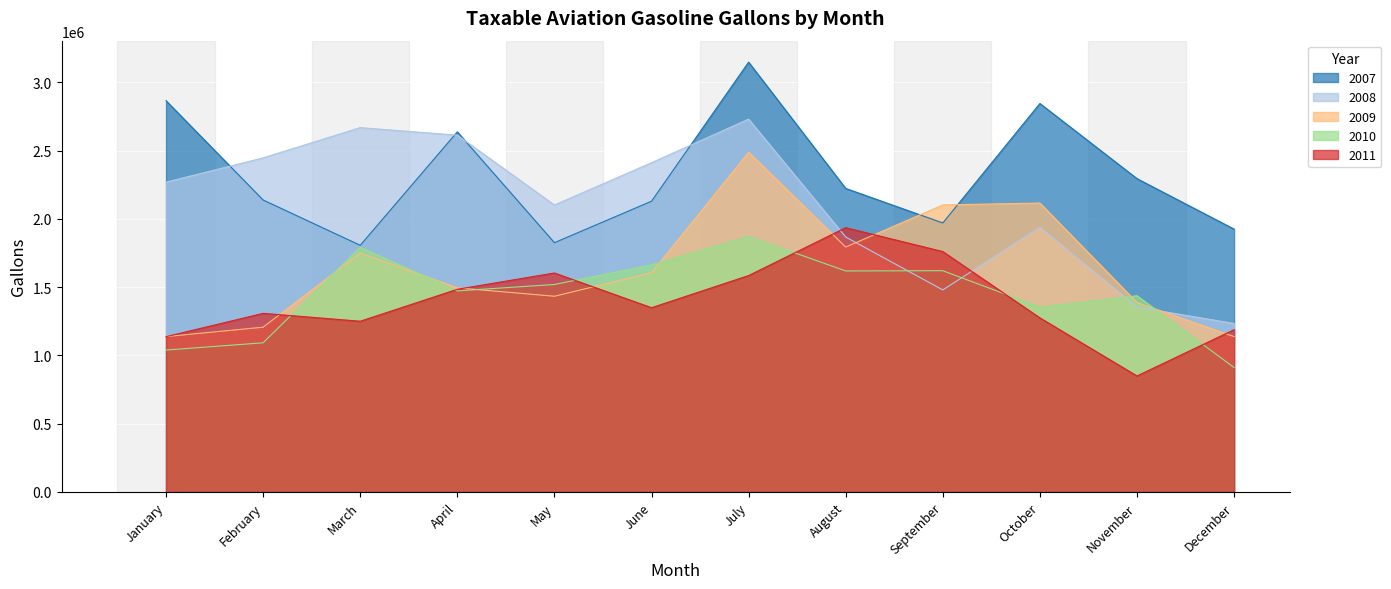

What is the maximum value for 2009?

2487666